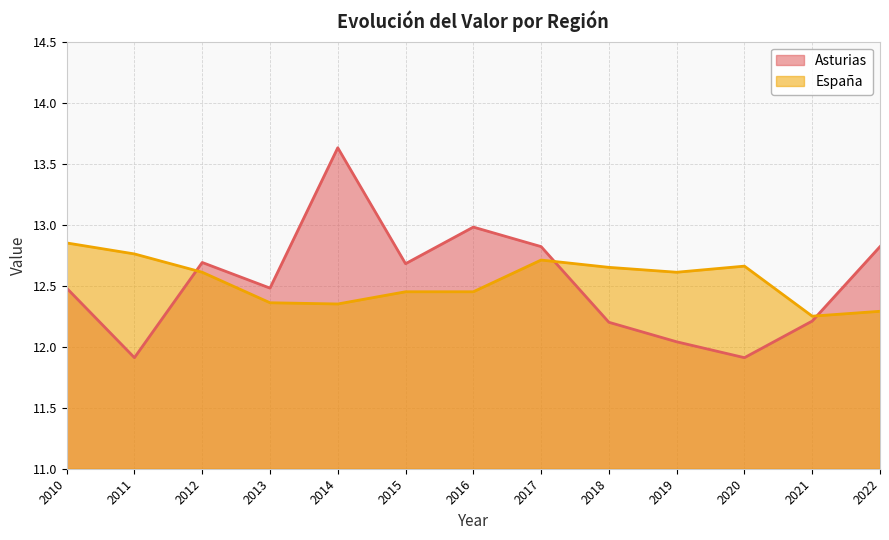

True or false: España has more than 1 points higher than both neighbors.

True